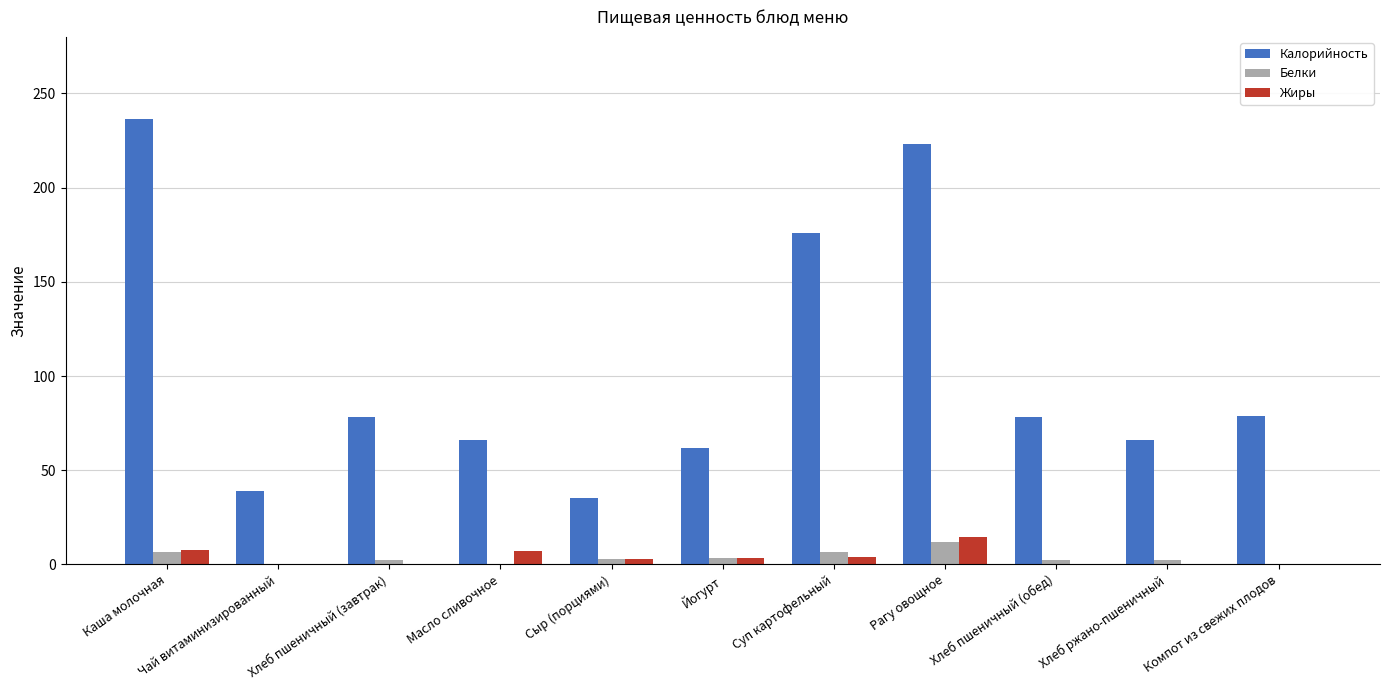

At which label is Калорийность closest to 135?

Суп картофельный